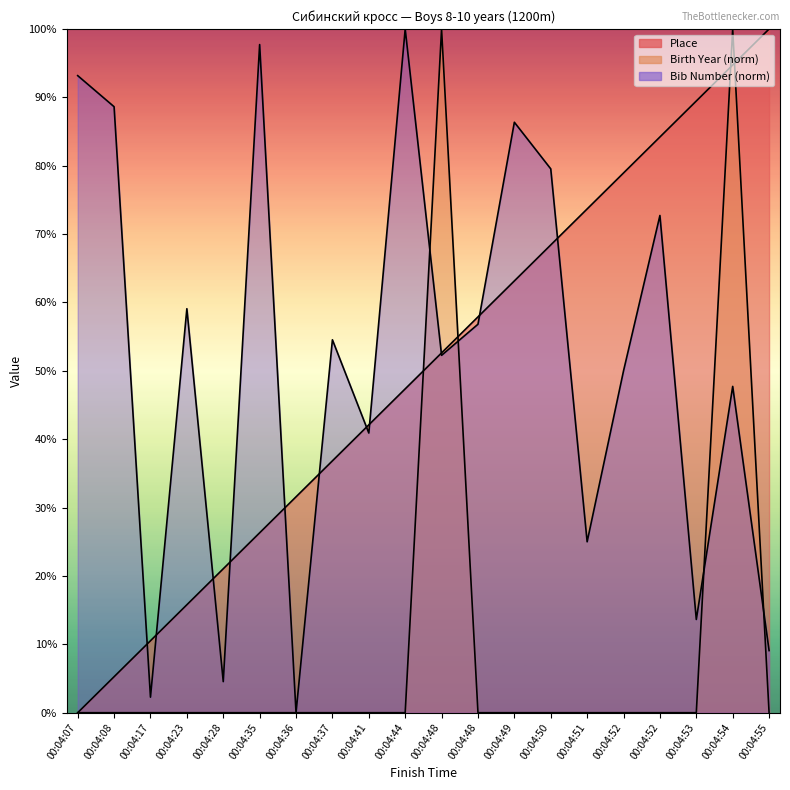

Count the number of categories in the chart.

20